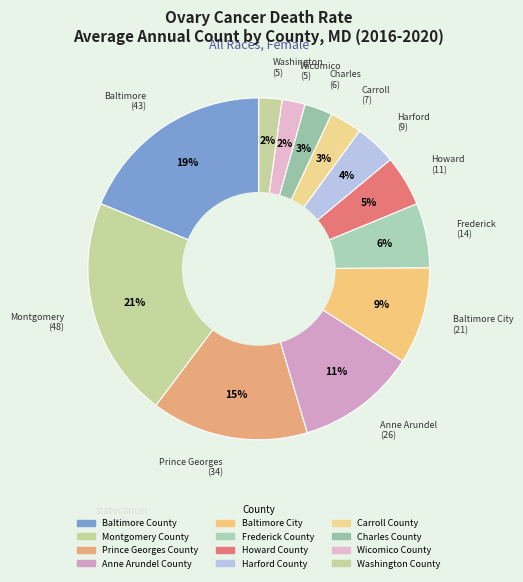

Count the number of slices in the pie.

12